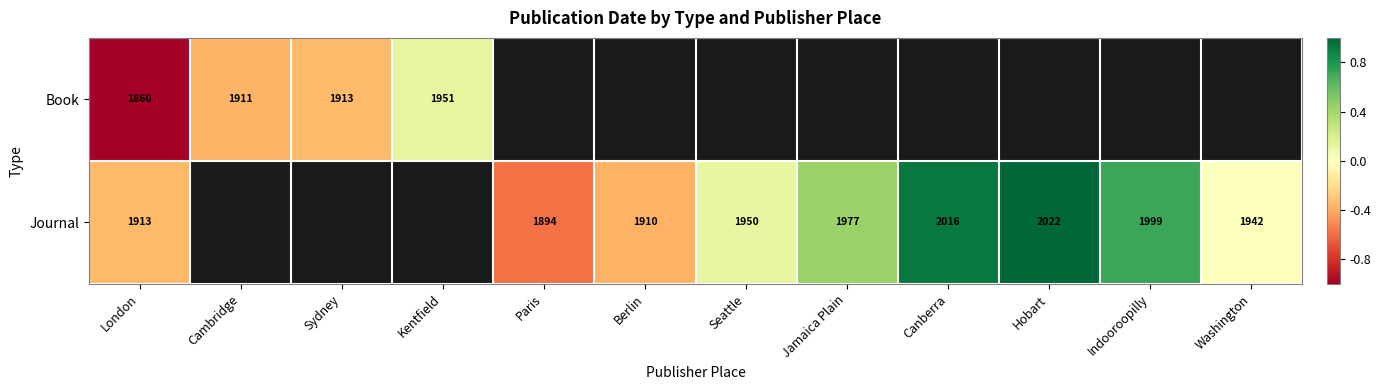

Is it true that Journal equals 3516 at Jamaica Plain?

False